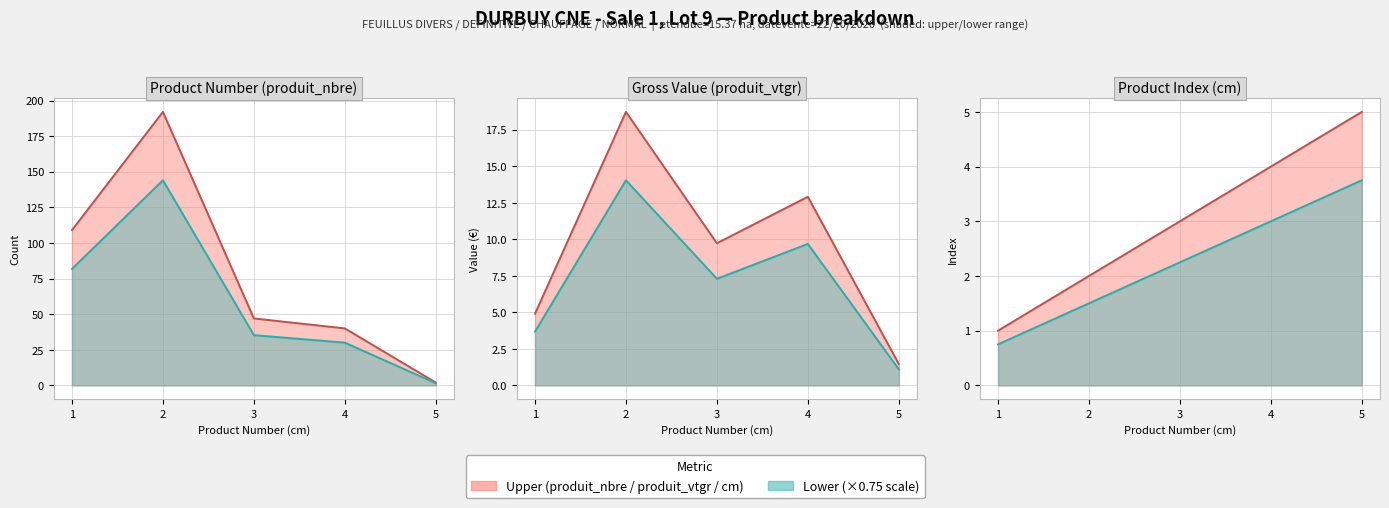

Reading left to right, what are all the values shown in this chart?

cm: 1.0	2.0	3.0	4.0	5.0
produit_nbre: 109.0	192.0	47.0	40.0	2.0
produit_vtgr: 4.9	18.7	9.7	12.9	1.5